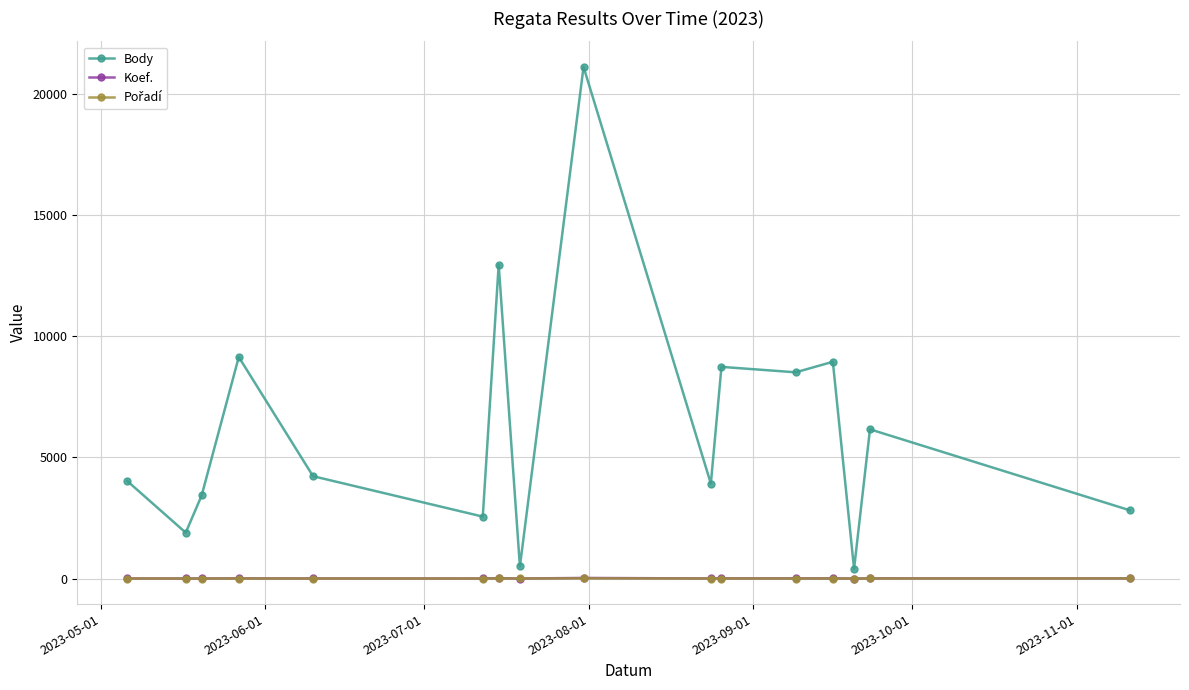

True or false: Body has more than 2 interior local peaks.

True